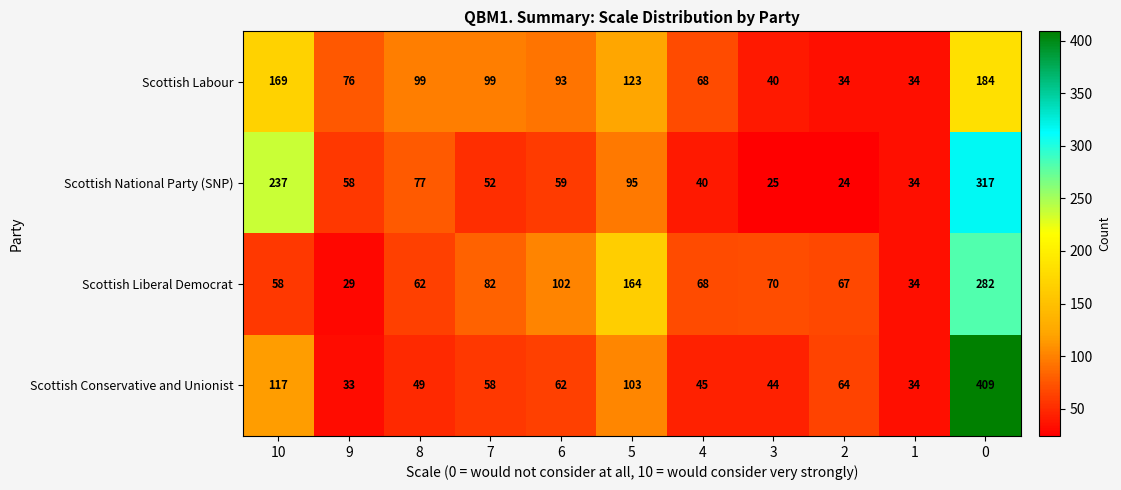

At 8, list the series in order from smallest to largest.

Scottish Conservative and Unionist, Scottish Liberal Democrat, Scottish National Party (SNP), Scottish Labour